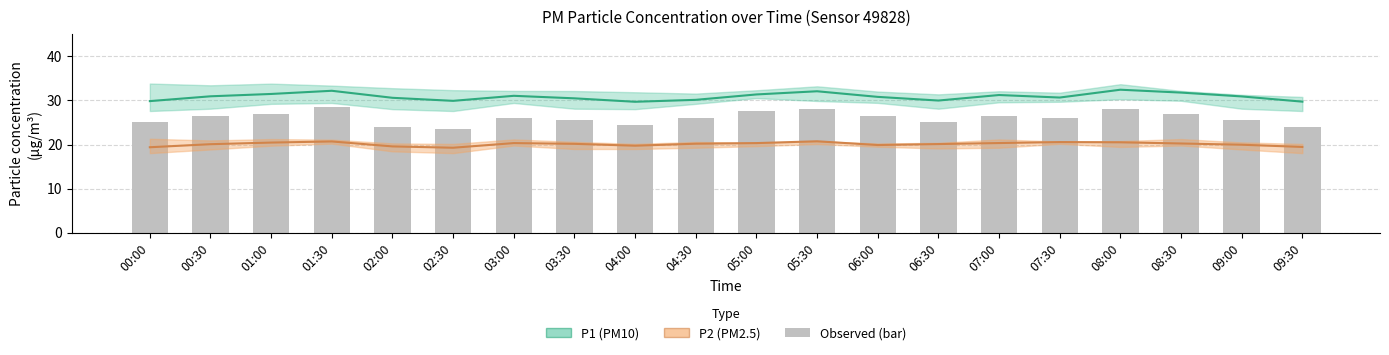

At which label is P2 (PM2.5) closest to 20?

09:00